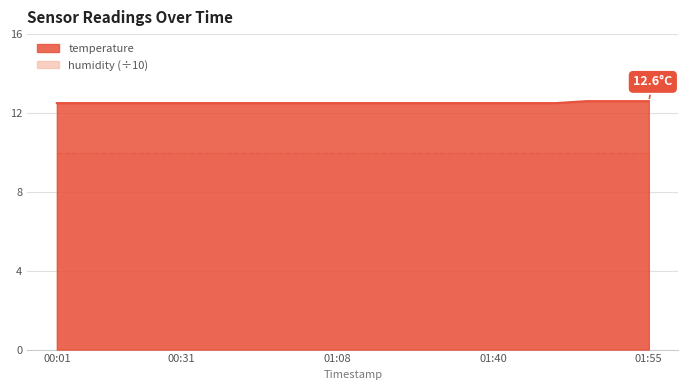

The value at 01:49 is 19.2. True or false?

False